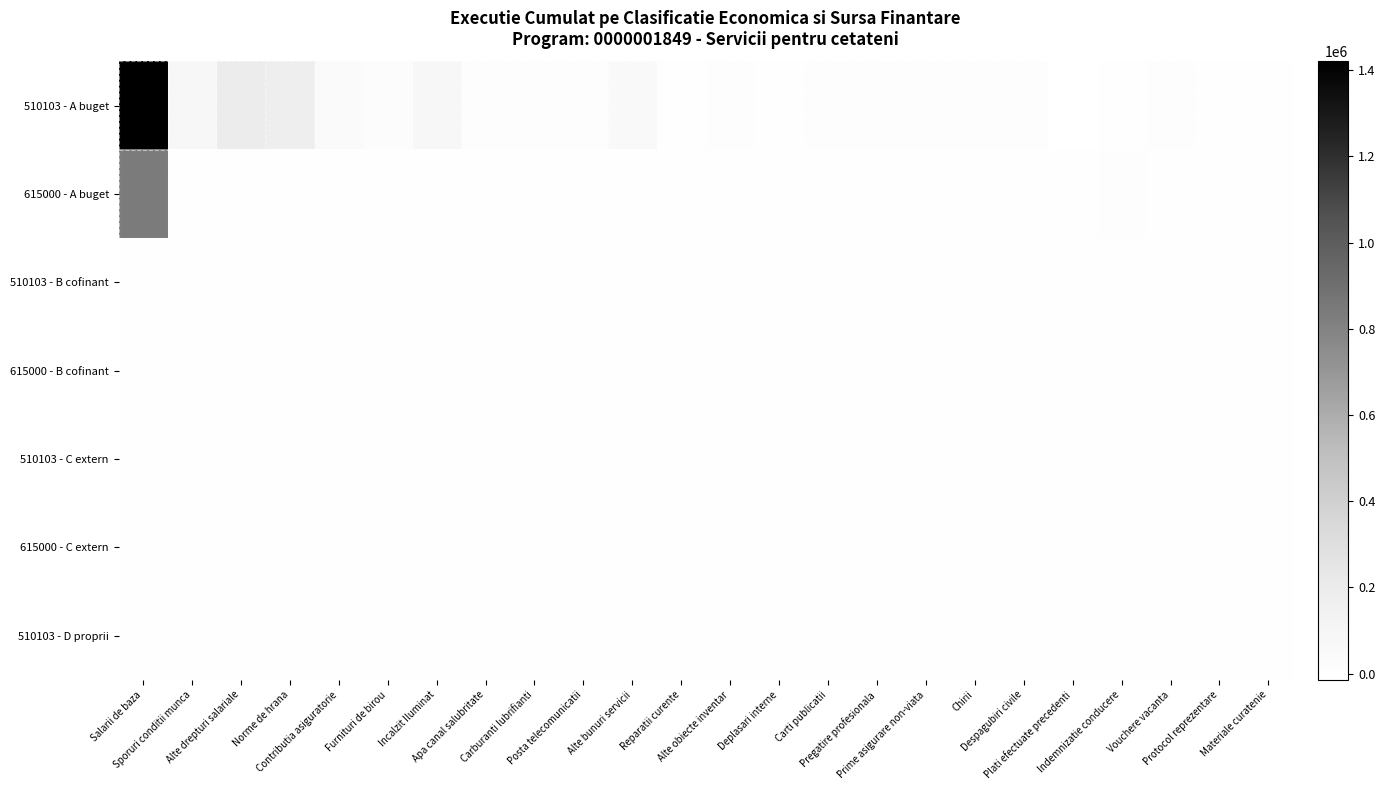

Which series changed the most between Furnituri de birou and Alte obiecte inventar?

510103 - A buget